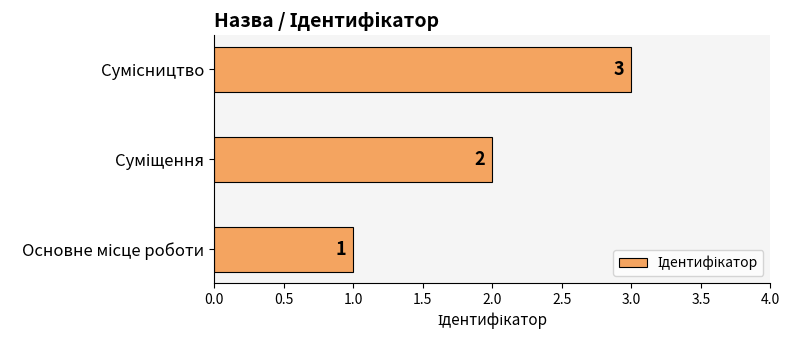

What is the maximum value shown in the chart?

3